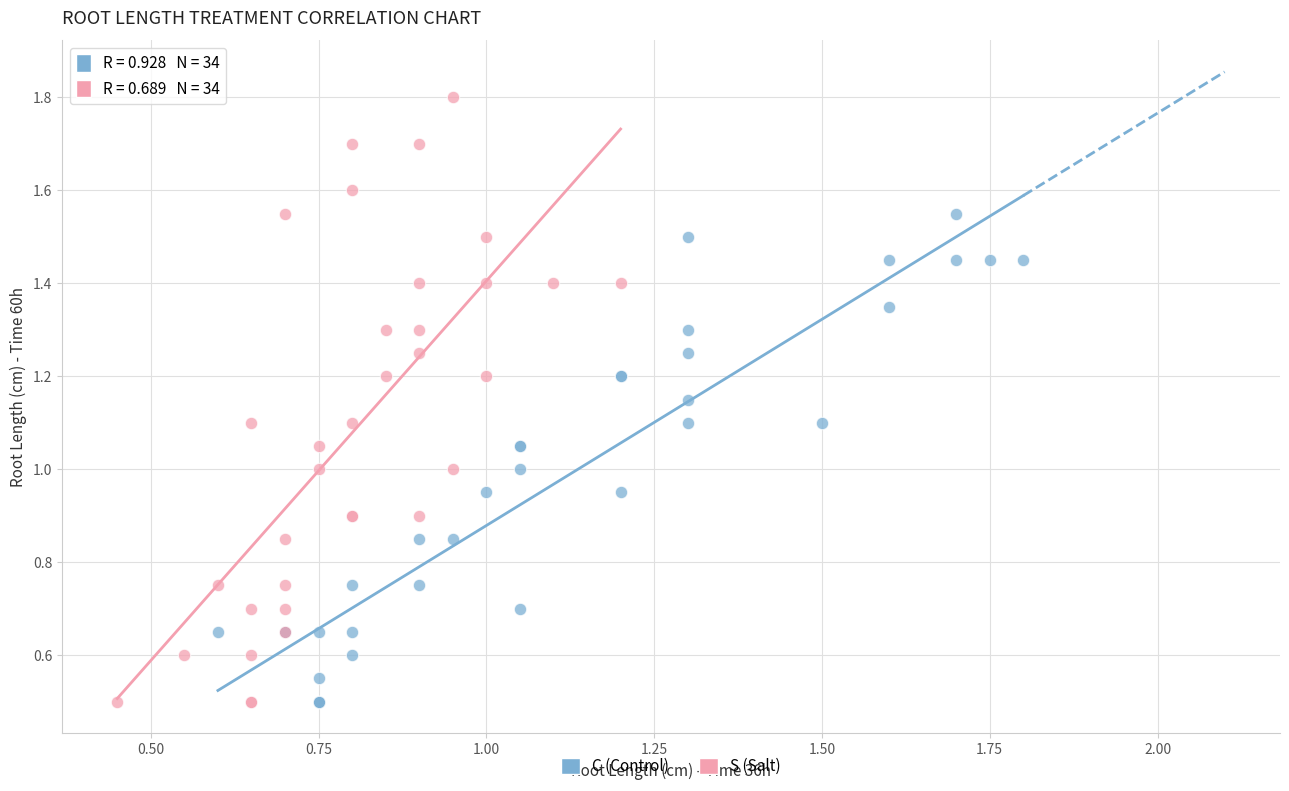

Which series has the widest spread of Y values?

S (Salt)